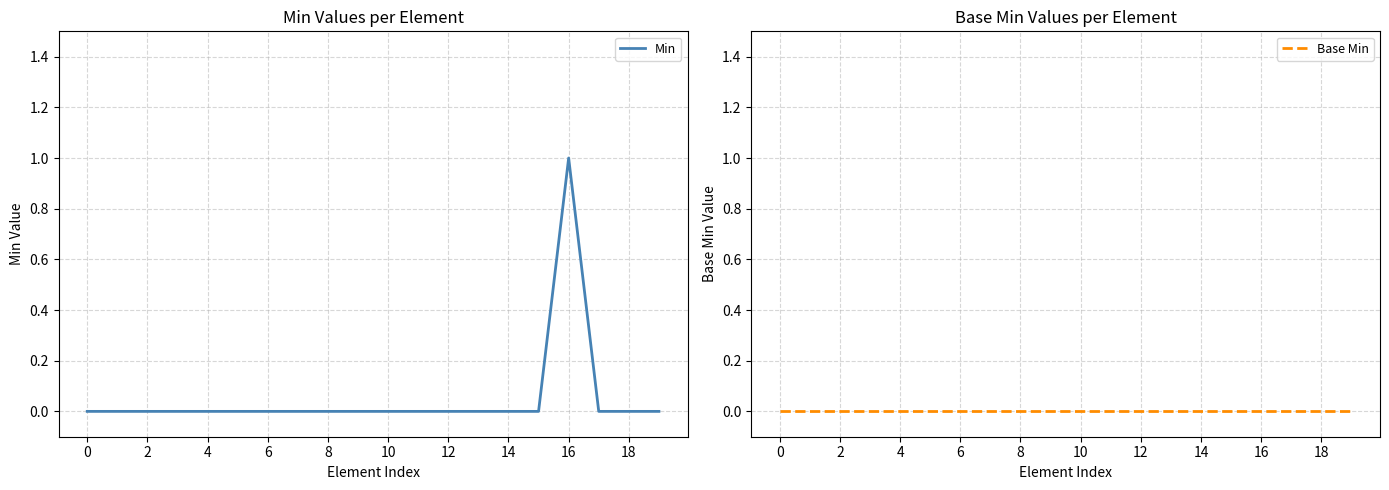

Is this an area chart (filled region under the line)?

No